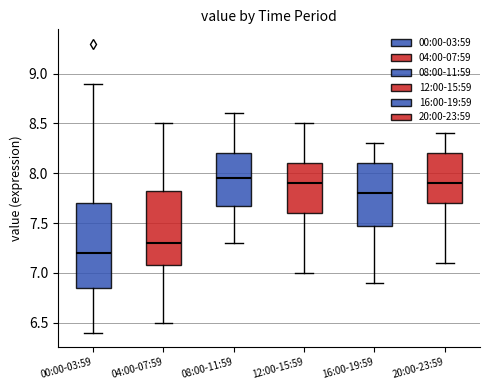

Reading left to right, read every box against the y-axis: the position of its median line, the range the box covers, and the ends of its whiskers. The values are not printed on the chart, so give them approximately, as read against the axis.

00:00-03:59: median 7.20, box 6.85 to 7.70, whiskers 6.40 to 8.90
04:00-07:59: median 7.30, box 7.10 to 7.85, whiskers 6.50 to 8.50
08:00-11:59: median 7.95, box 7.70 to 8.20, whiskers 7.30 to 8.60
12:00-15:59: median 7.90, box 7.60 to 8.10, whiskers 7.00 to 8.50
16:00-19:59: median 7.80, box 7.50 to 8.10, whiskers 6.90 to 8.30
20:00-23:59: median 7.90, box 7.70 to 8.20, whiskers 7.10 to 8.40